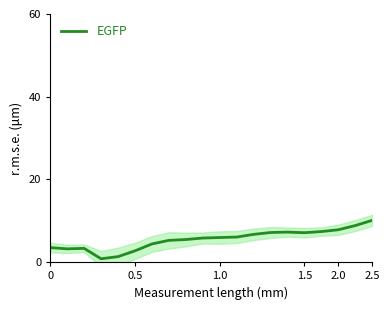

The EGFP series shows 7.8 at 2.0. True or false?

True